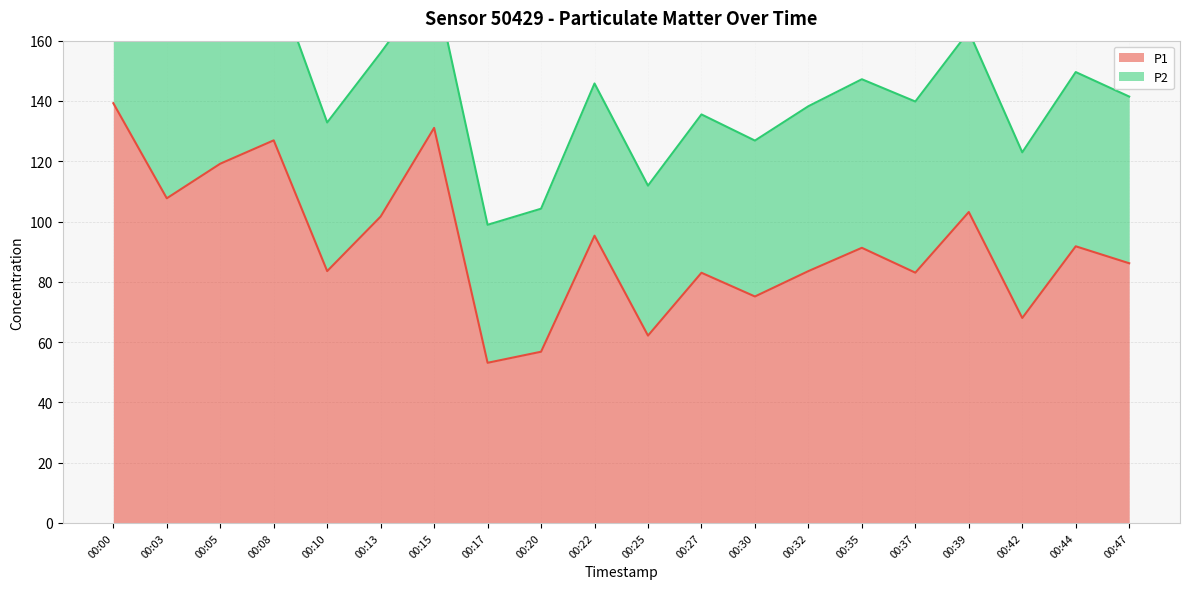

At which label does the data first exceed 91?

00:00